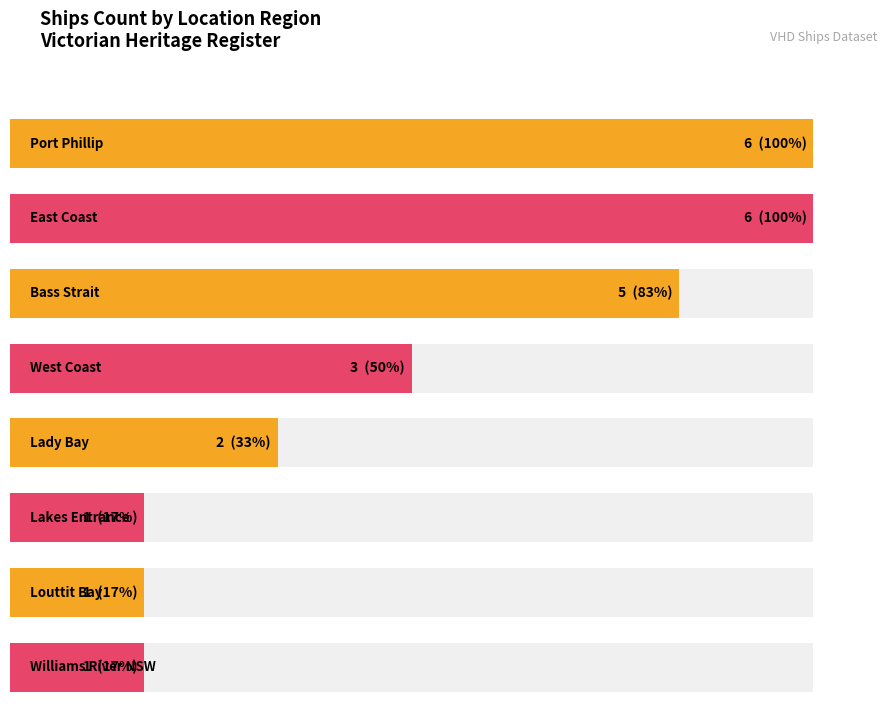

The chart shows a value of 5 at Bass Strait. True or false?

True